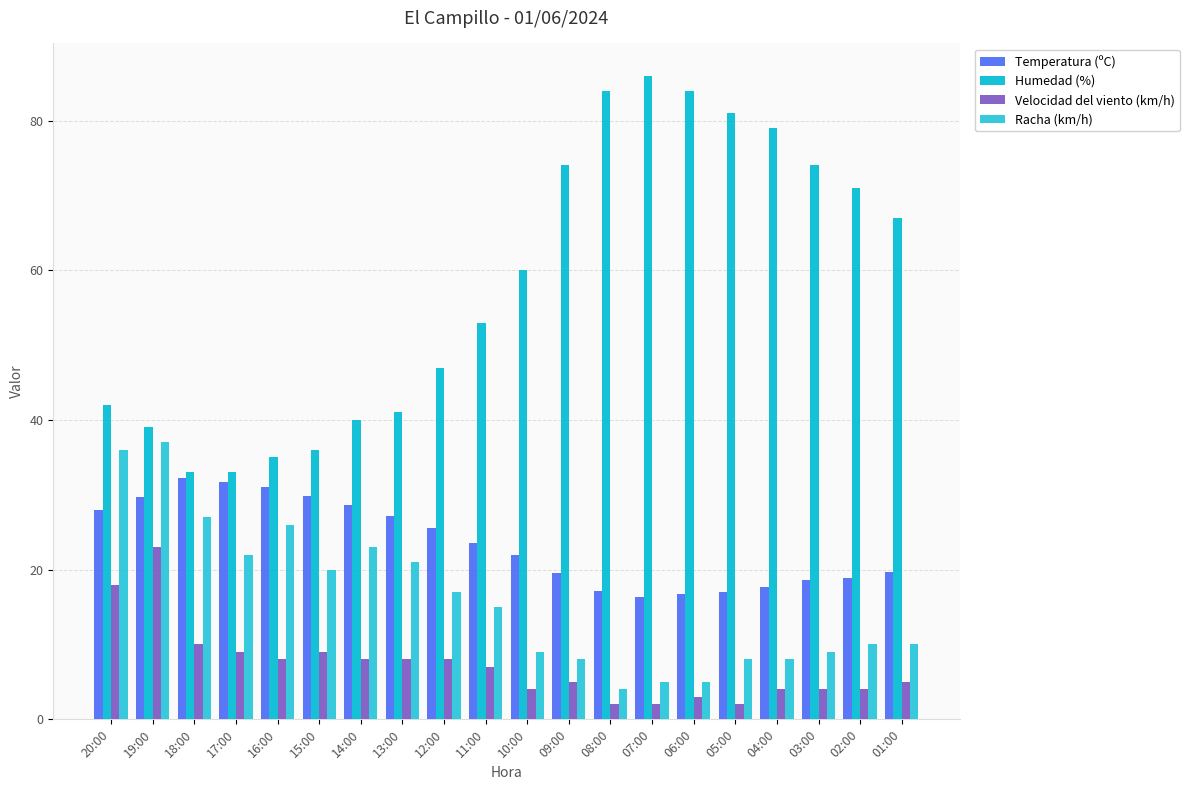

What is the difference between the maximum and minimum values in the Humedad (%) series?

53.0